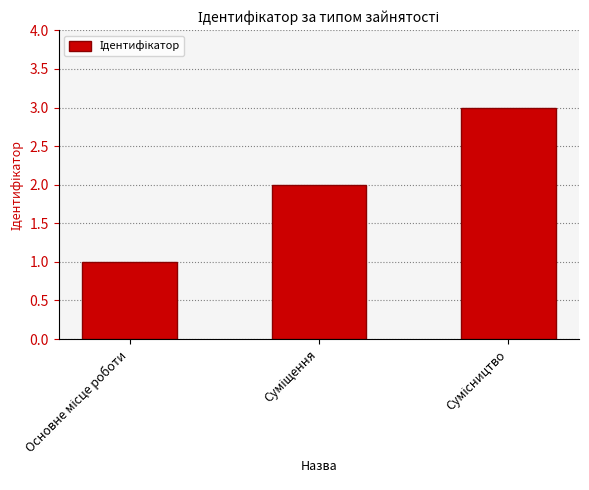

Reading left to right, extract all data points from this chart.

1	2	3